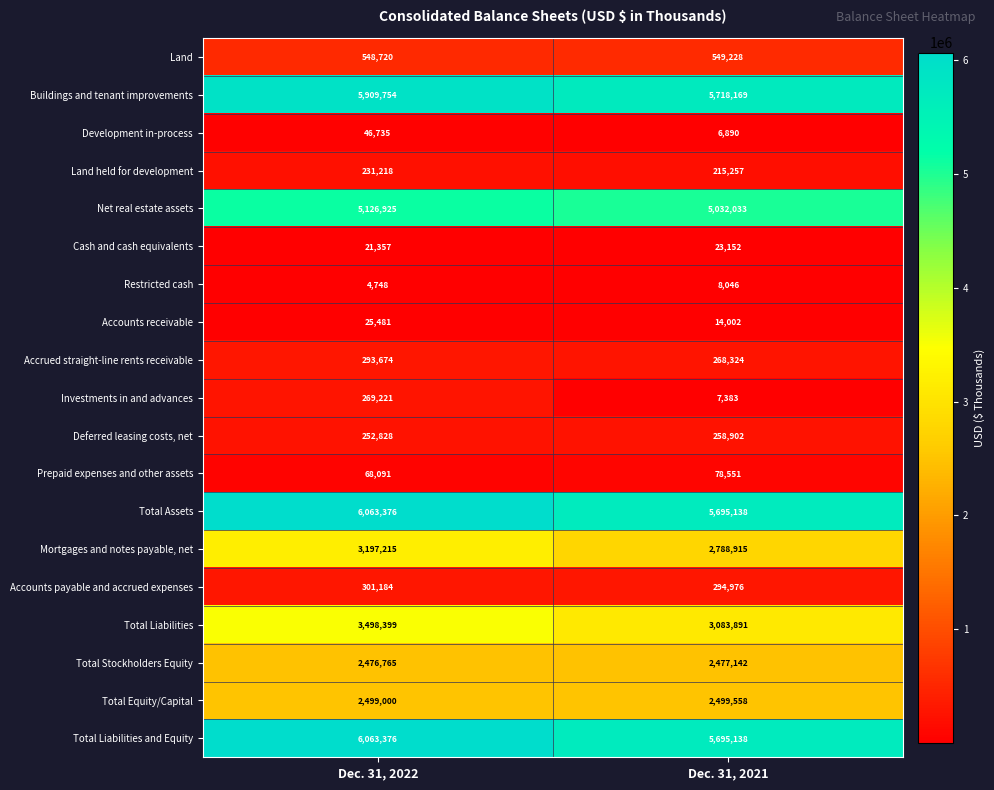

What is the average value of the Total Equity/Capital series?

2499279